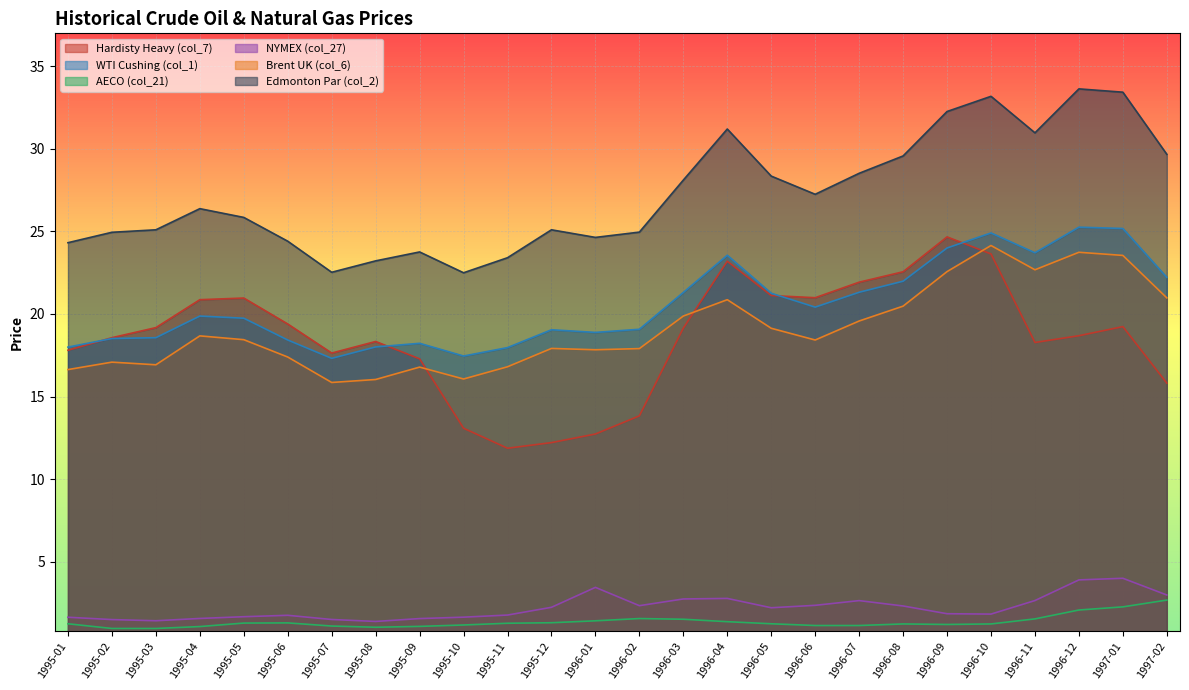

What is the difference between the NYMEX (col_27) values at 1996-05 and 1996-10?

0.4